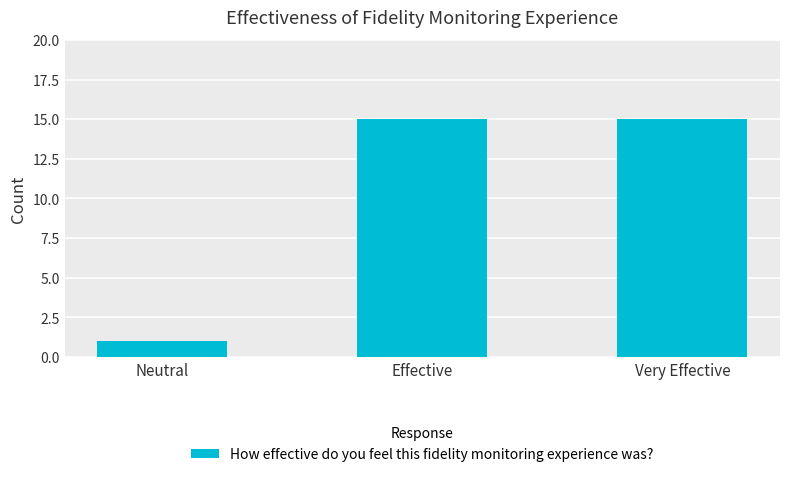

What is the label of the 1st bar from the right?

Very Effective